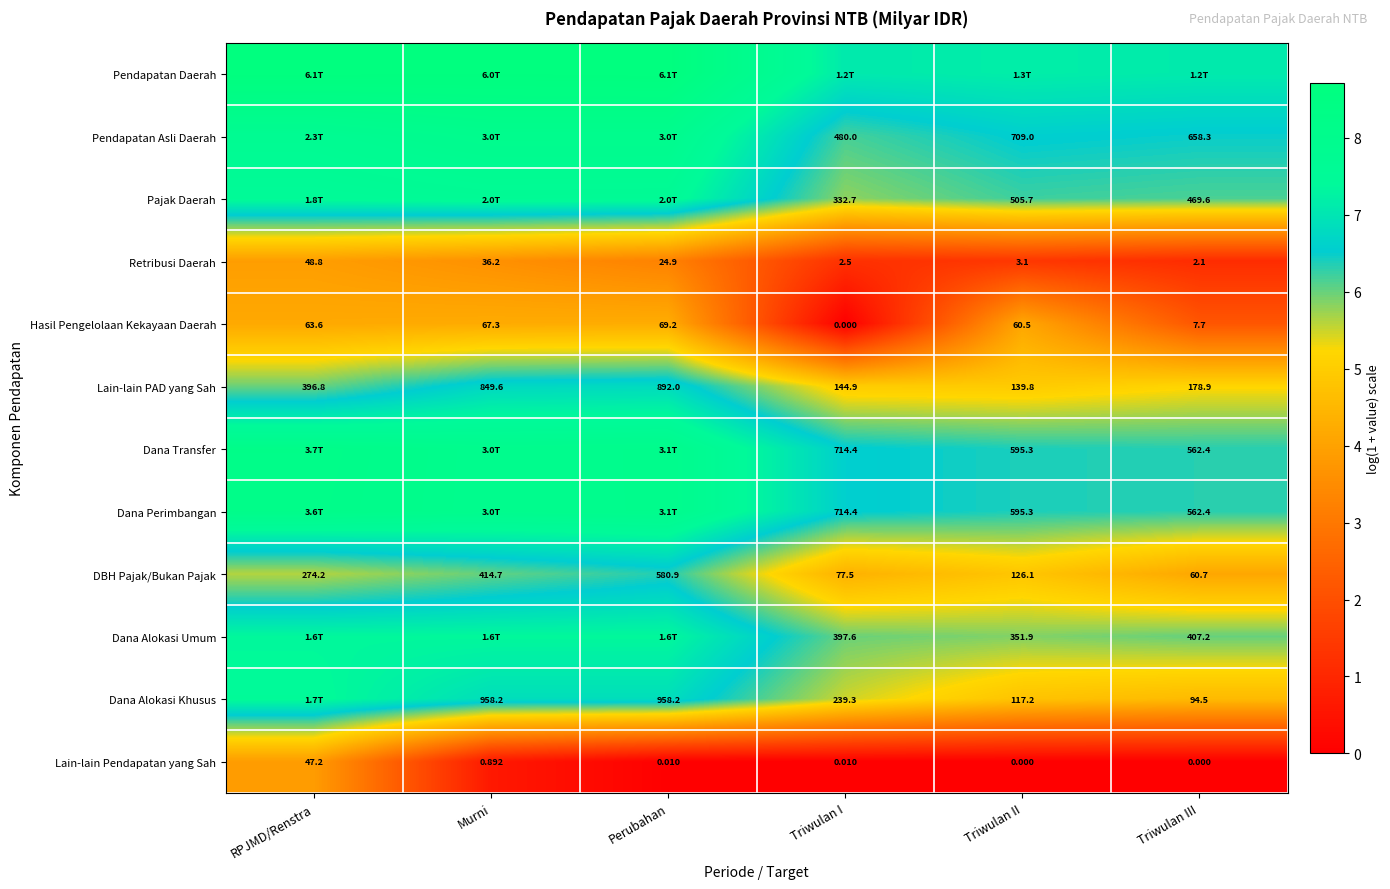

Which has a higher value, Triwulan I or Murni?

Murni